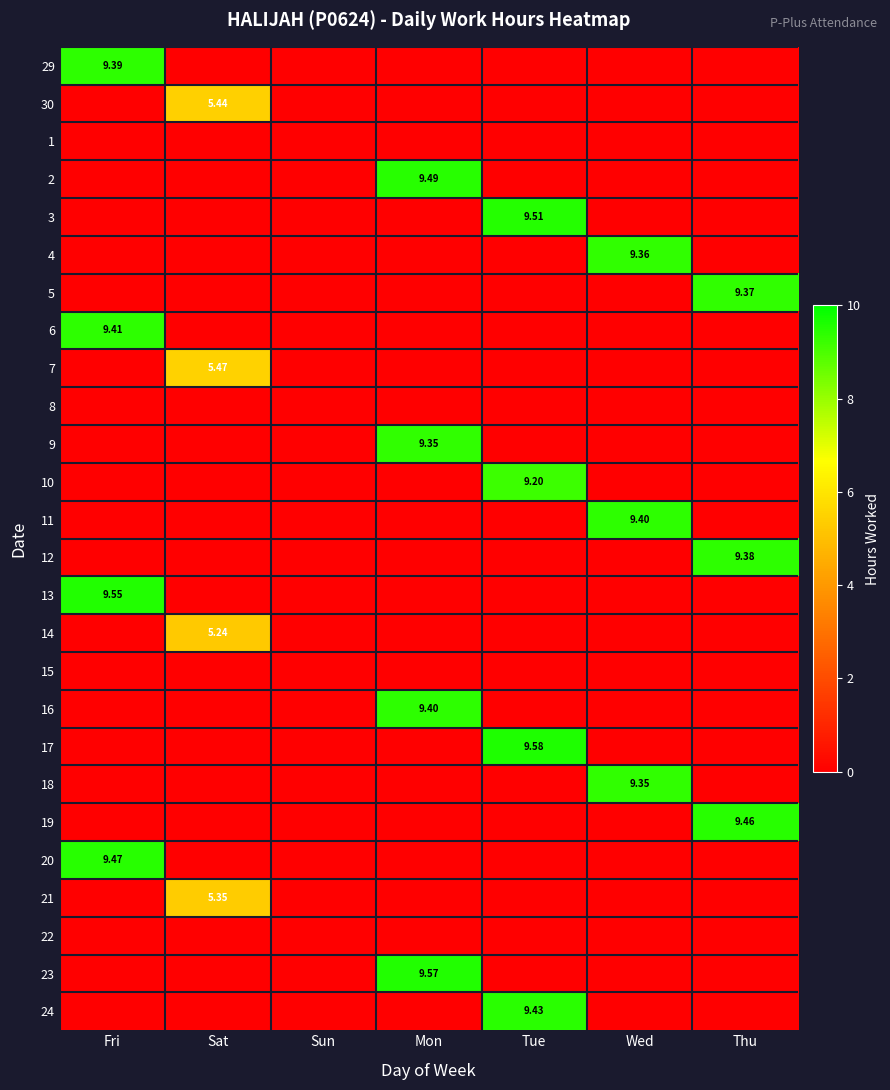

At which label does 6 reach its minimum?

Sat